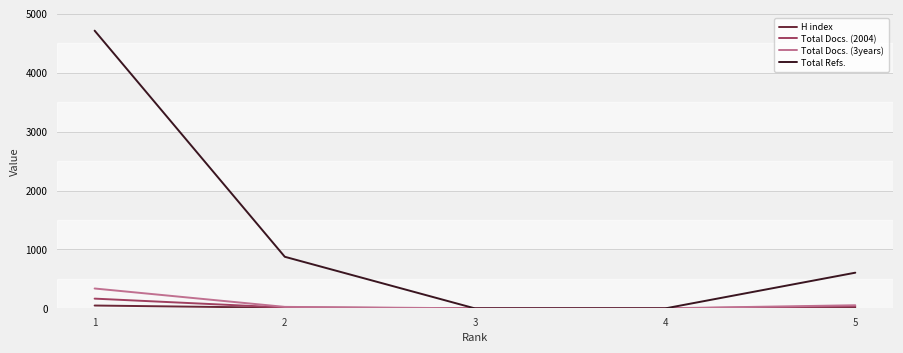

Between 1 and 3, which series saw the biggest shift?

Total Refs.